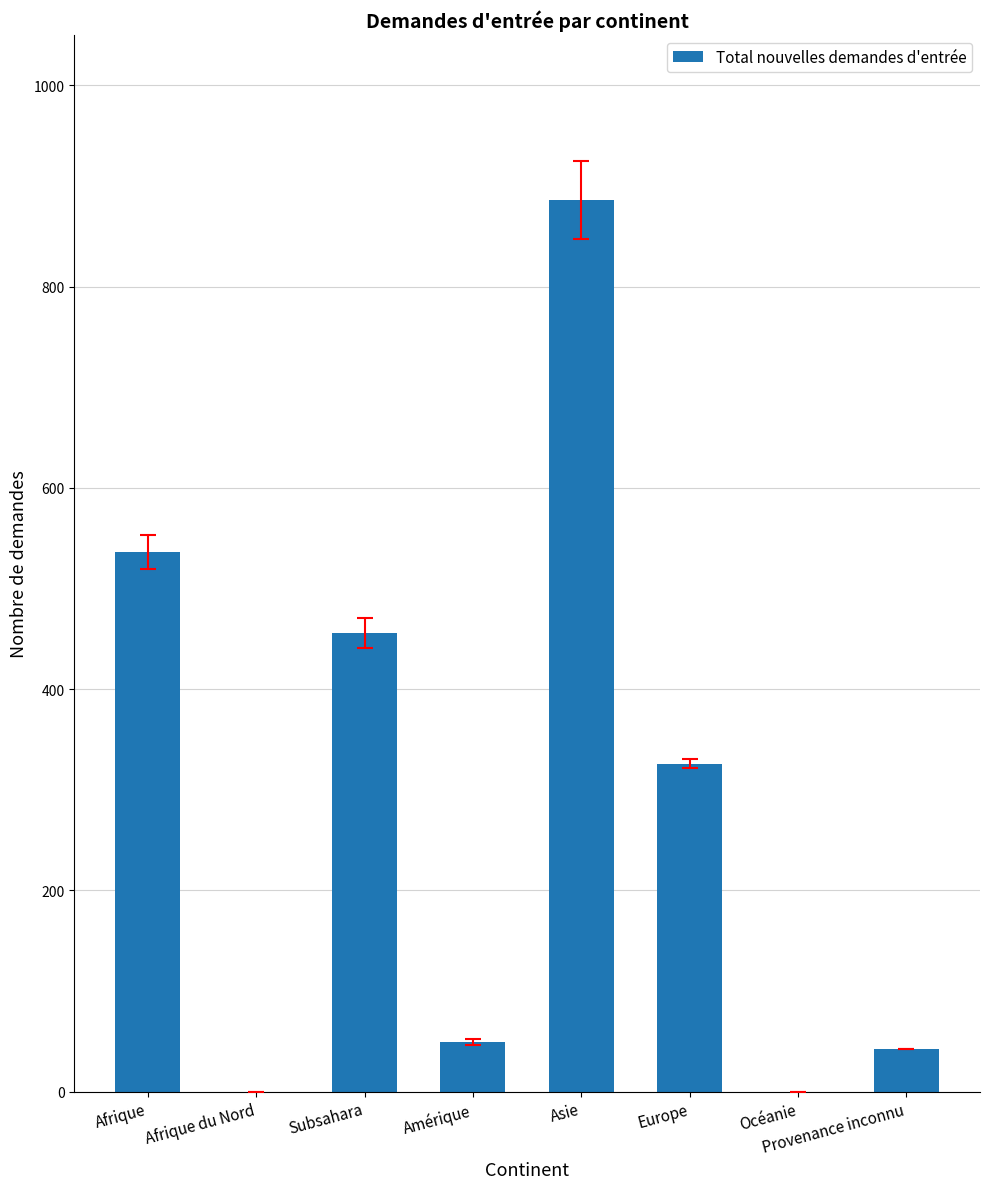

Between Amérique and Europe, which is larger?

Europe